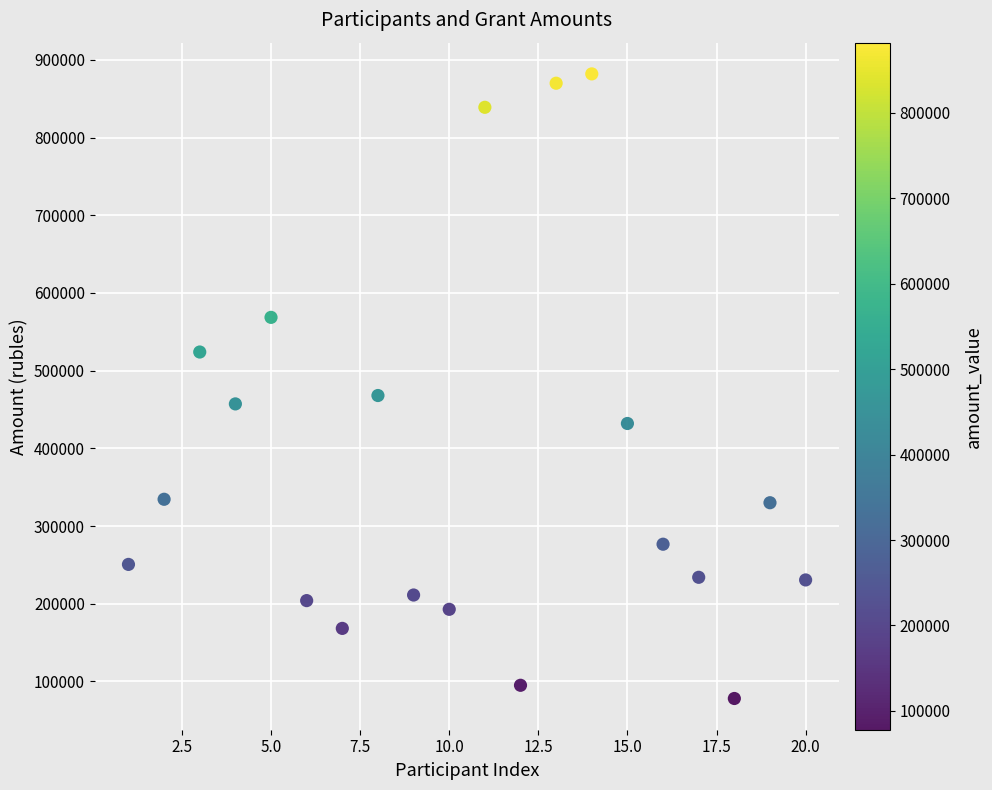

What Y value in the scatter plot is closest to 480000?

468000